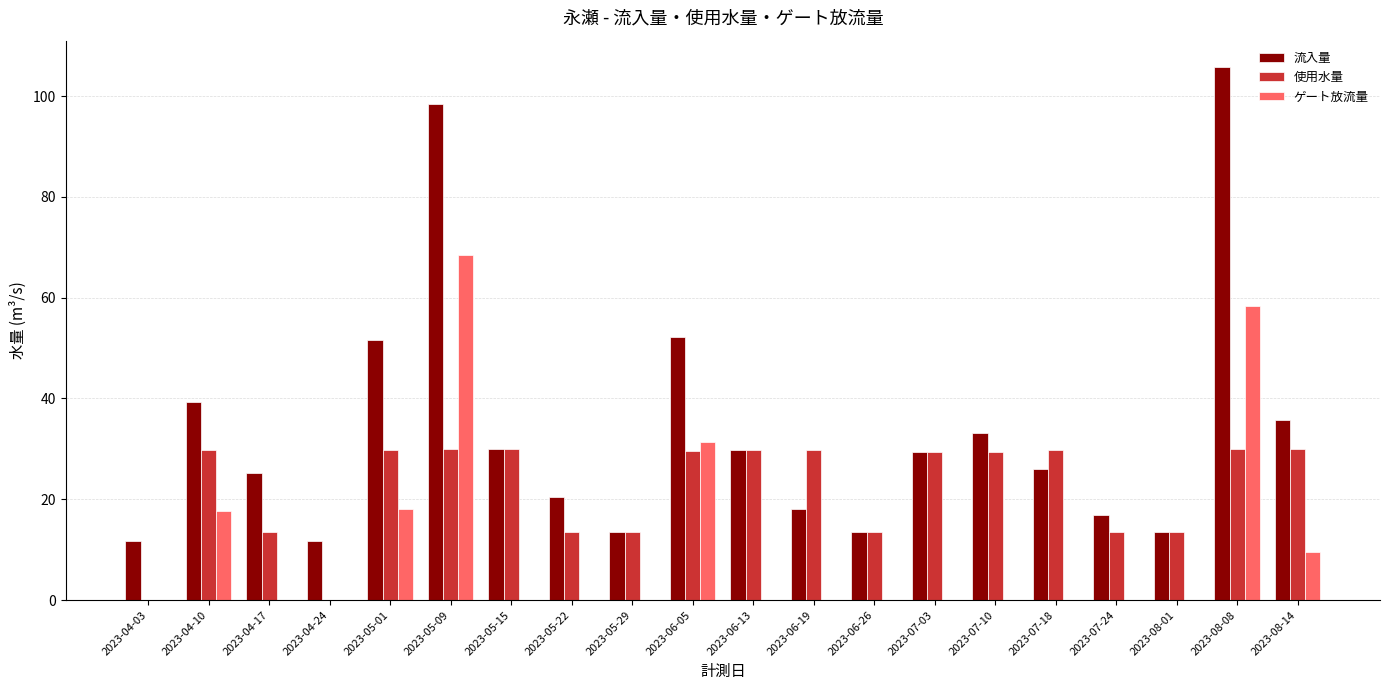

What is the sum of all 流入量 values?

675.7